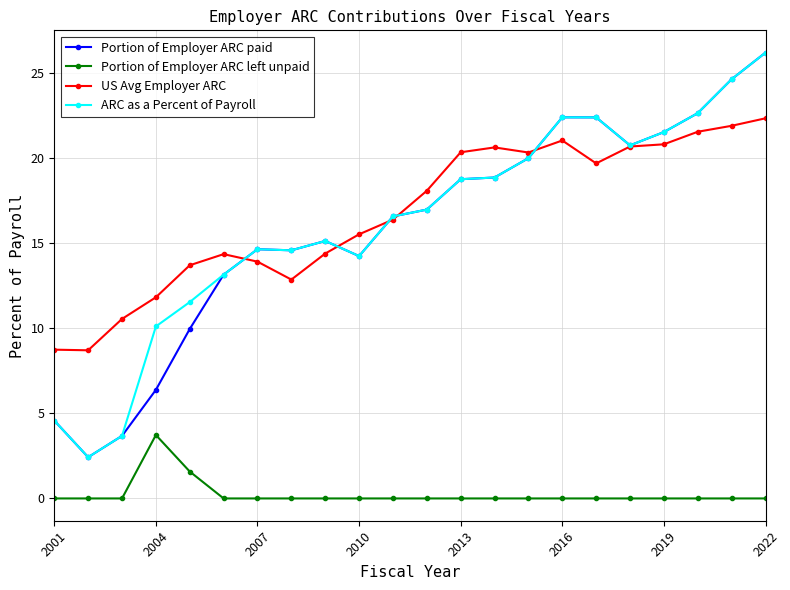

What is the value of the US Avg Employer ARC point at the 6th from the left?

14.3